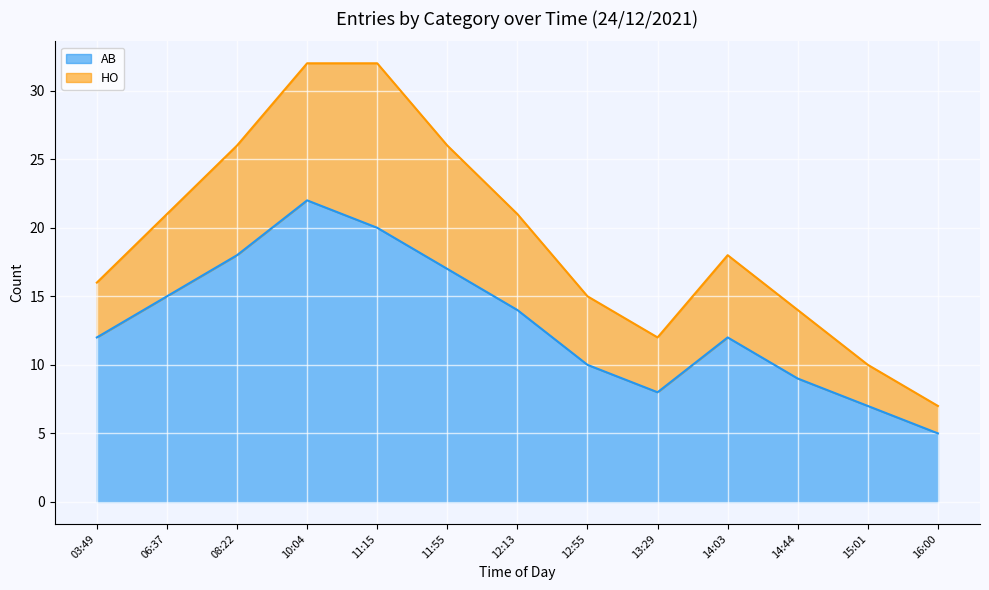

Between 14:44 and 12:13, which is larger?

12:13